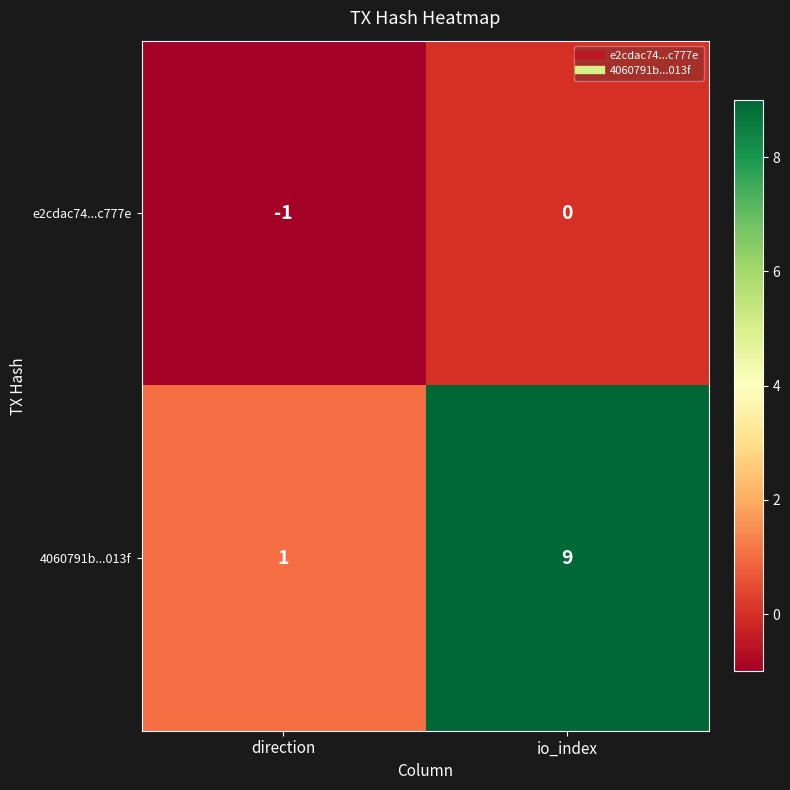

Count the number of categories in the chart.

2